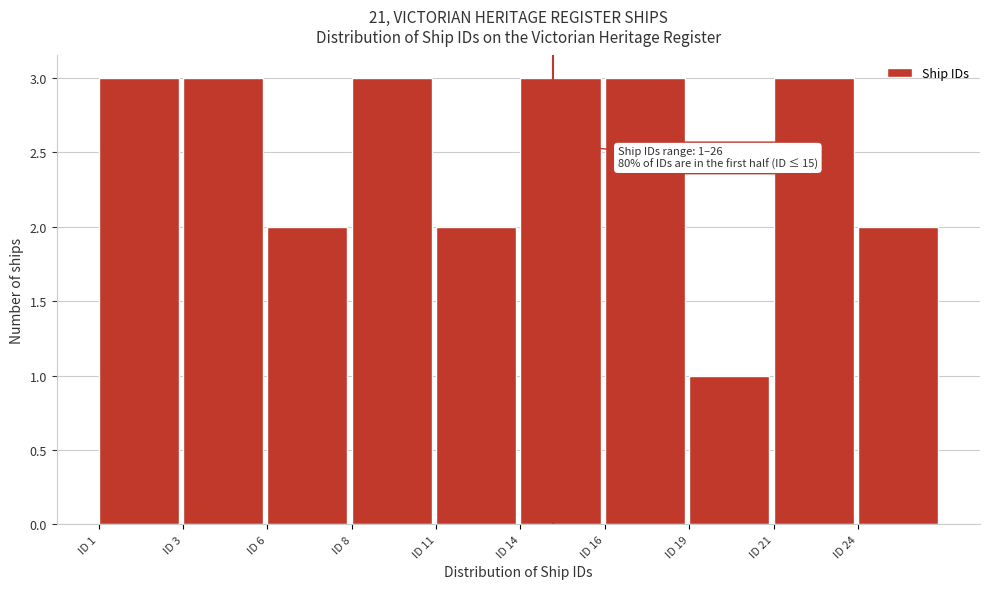

Reading left to right, extract all data points from this chart.

ID 1=3	ID 3=3	ID 6=2	ID 8=3	ID 11=2	ID 14=3	ID 16=3	ID 19=1	ID 21=3	ID 24=2